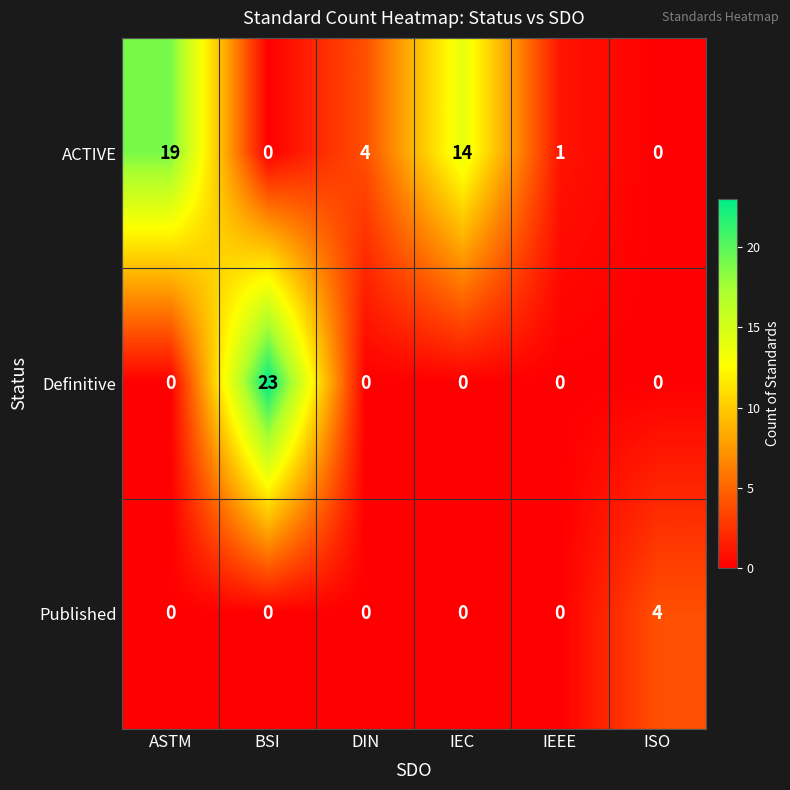

True or false: Published has a value of 0 at IEC.

True